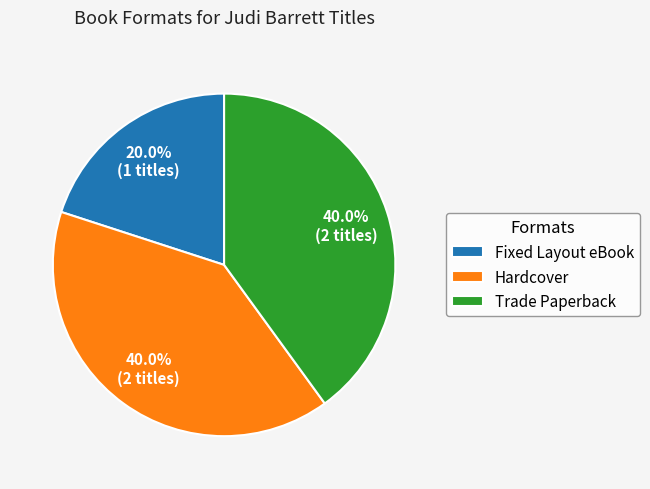

To the nearest percent, what percentage of the pie is Fixed Layout eBook?

20%